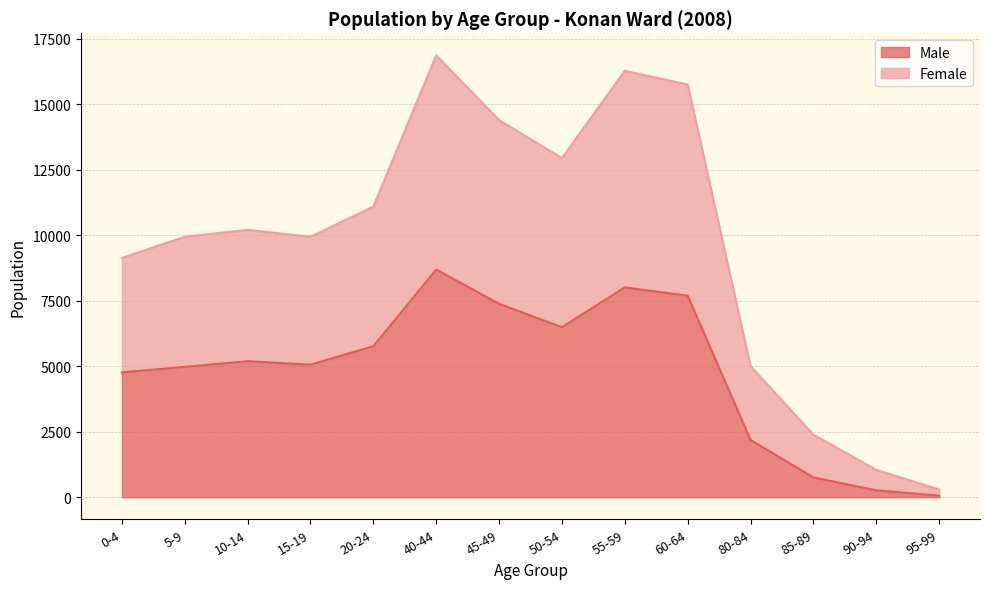

What is the label of the 3rd point from the left?

10-14